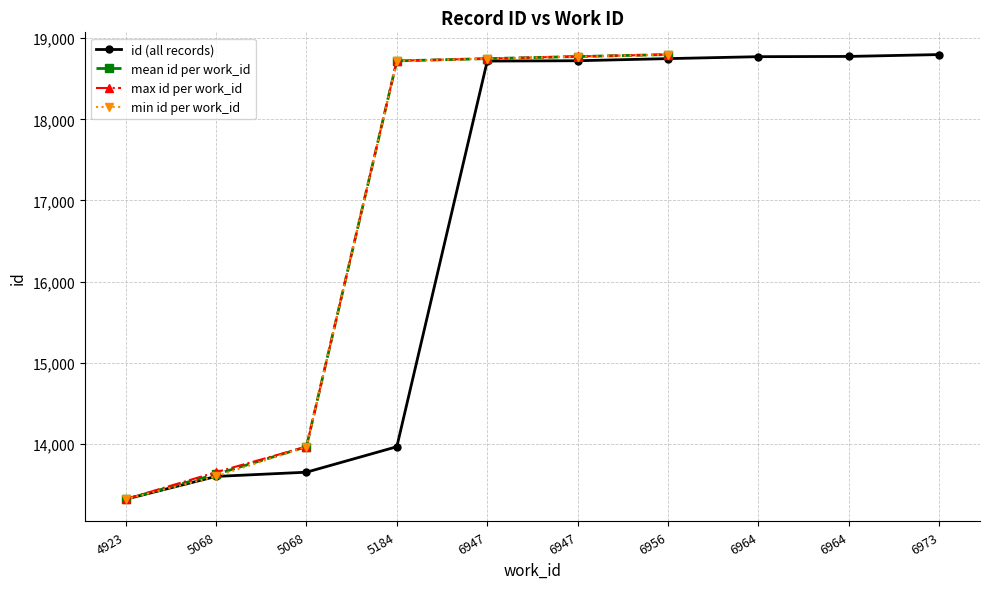

Where does the data first go above 18722?

6956